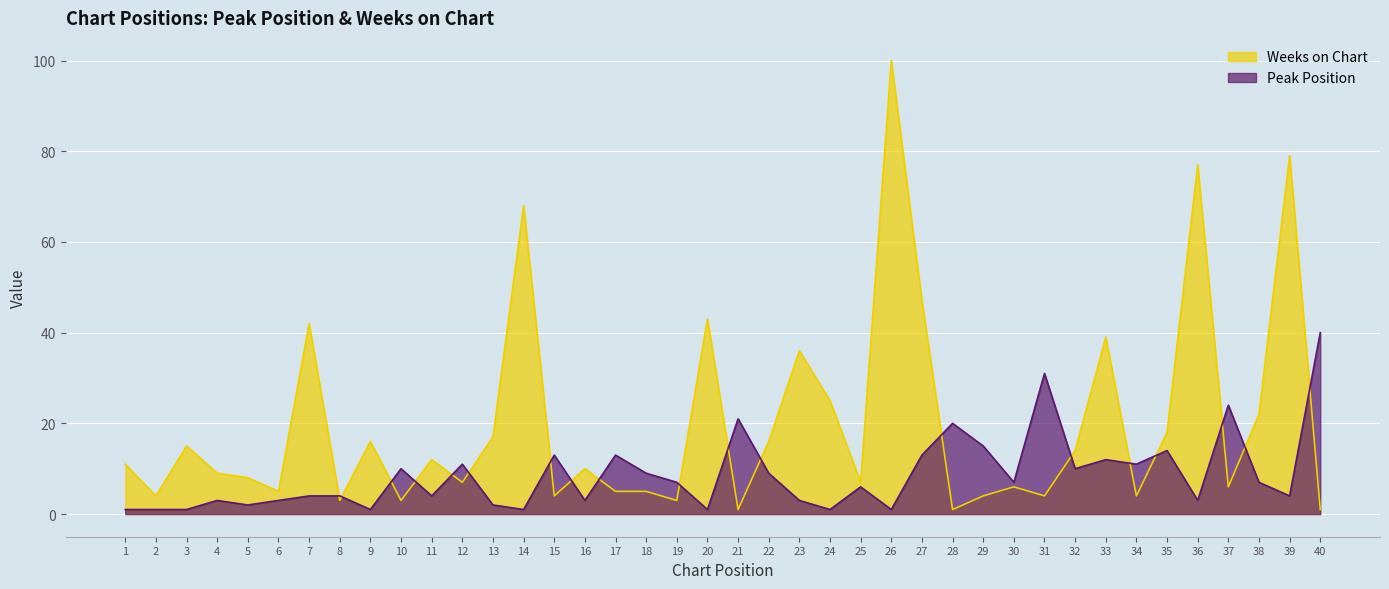

Reading left to right, extract all data points from this chart.

Peak Position: 1=1	2=1	3=1	4=3	5=2	6=3	7=4	8=4	9=1	10=10	11=4	12=11	13=2	14=1	15=13	16=3	17=13	18=9	19=7	20=1	21=21	22=9	23=3	24=1	25=6	26=1	27=13	28=20	29=15	30=7	31=31	32=10	33=12	34=11	35=14	36=3	37=24	38=7	39=4	40=40
Weeks on Chart: 1=11	2=4	3=15	4=9	5=8	6=5	7=42	8=3	9=16	10=3	11=12	12=7	13=17	14=68	15=4	16=10	17=5	18=5	19=3	20=43	21=1	22=16	23=36	24=25	25=7	26=100	27=47	28=1	29=4	30=6	31=4	32=14	33=39	34=4	35=18	36=77	37=6	38=22	39=79	40=1